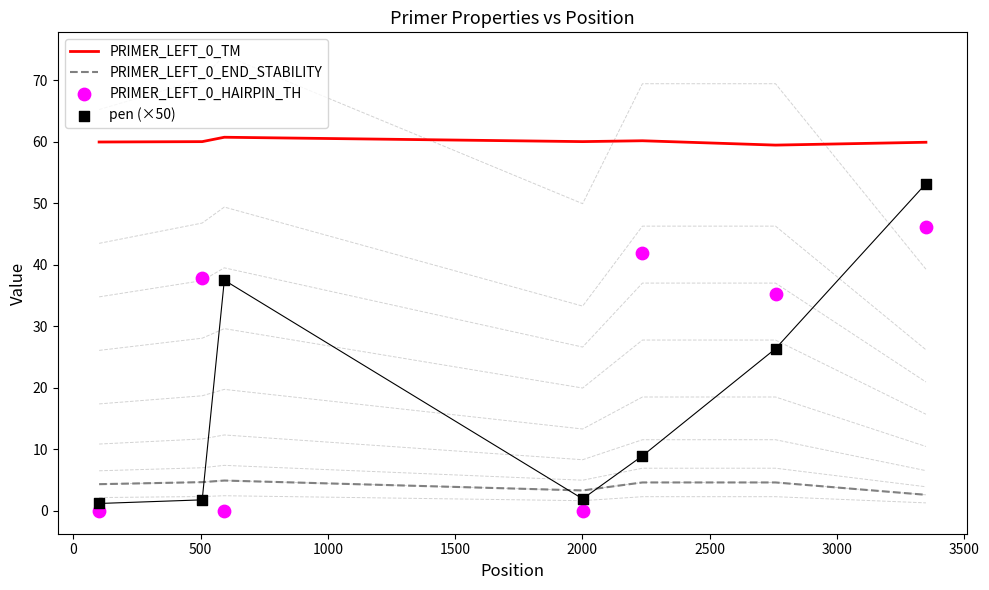

Which series has the largest total across all categories?

PRIMER_LEFT_0_TM